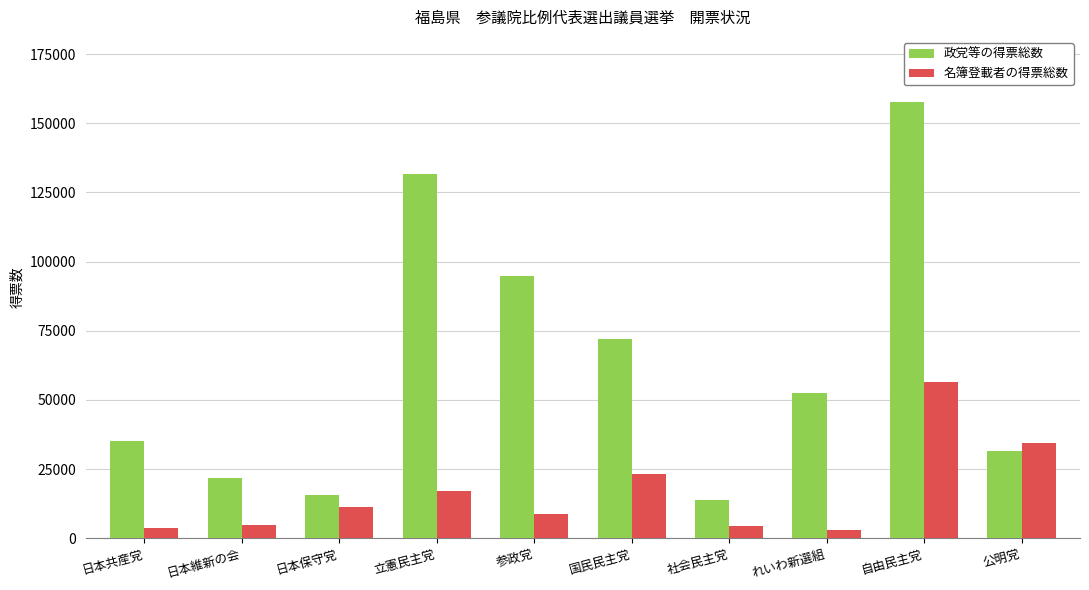

Are the bars horizontal?

No